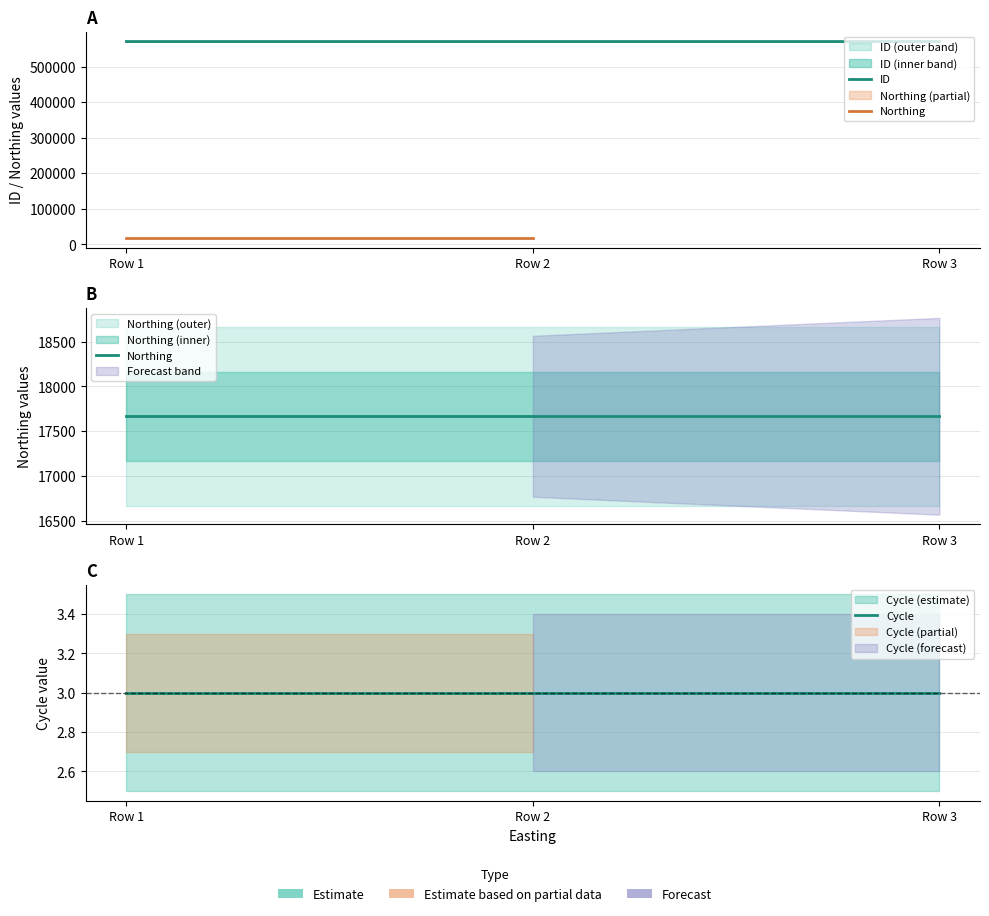

Which series has the largest range (max minus min)?

ID